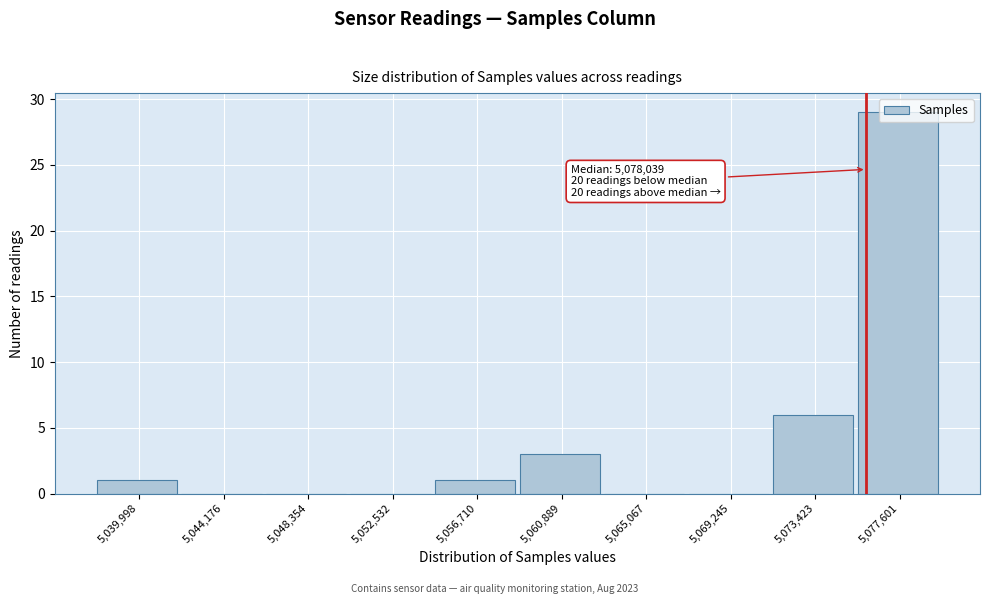

At which label is the value closest to 14?

5,073,423